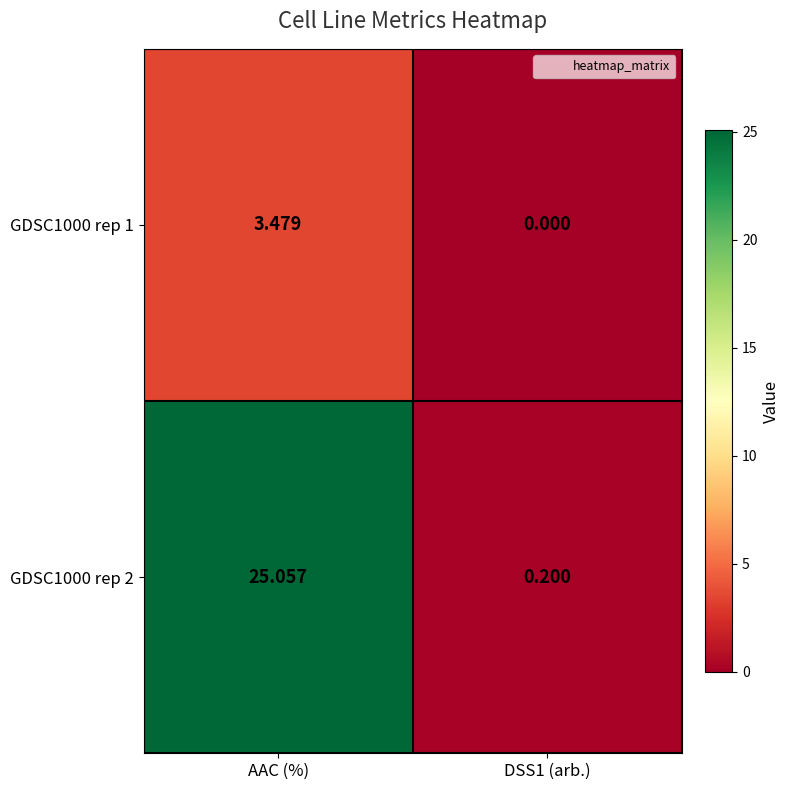

Is the value of GDSC1000 rep 2 at AAC (%) greater than the value of GDSC1000 rep 1 at AAC (%)?

Yes